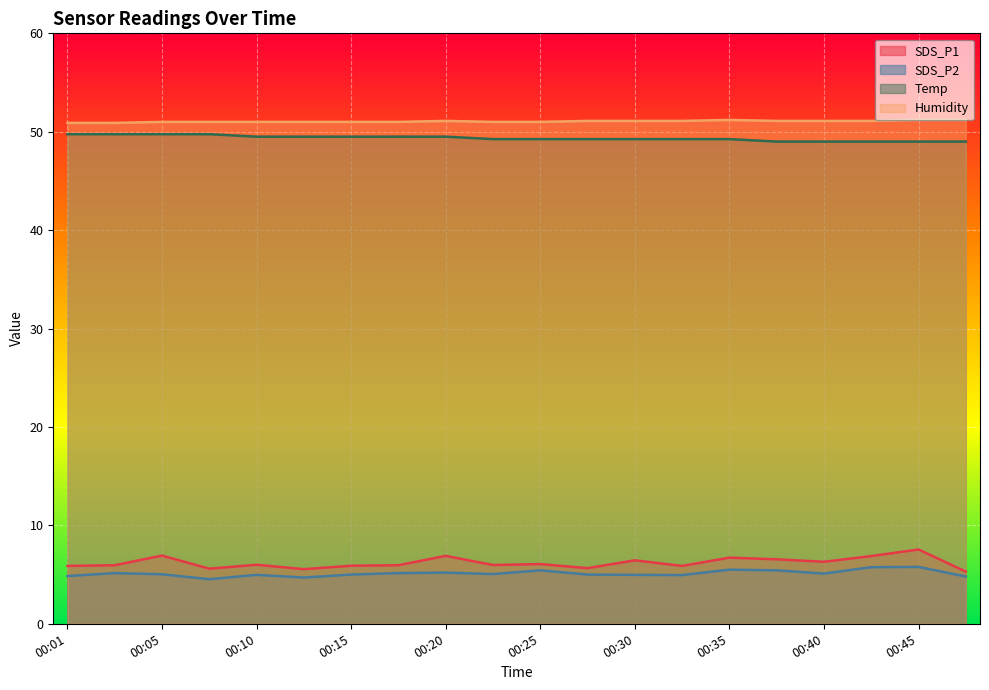

The value of SDS_P1 at 00:32 is 5.9. True or false?

True